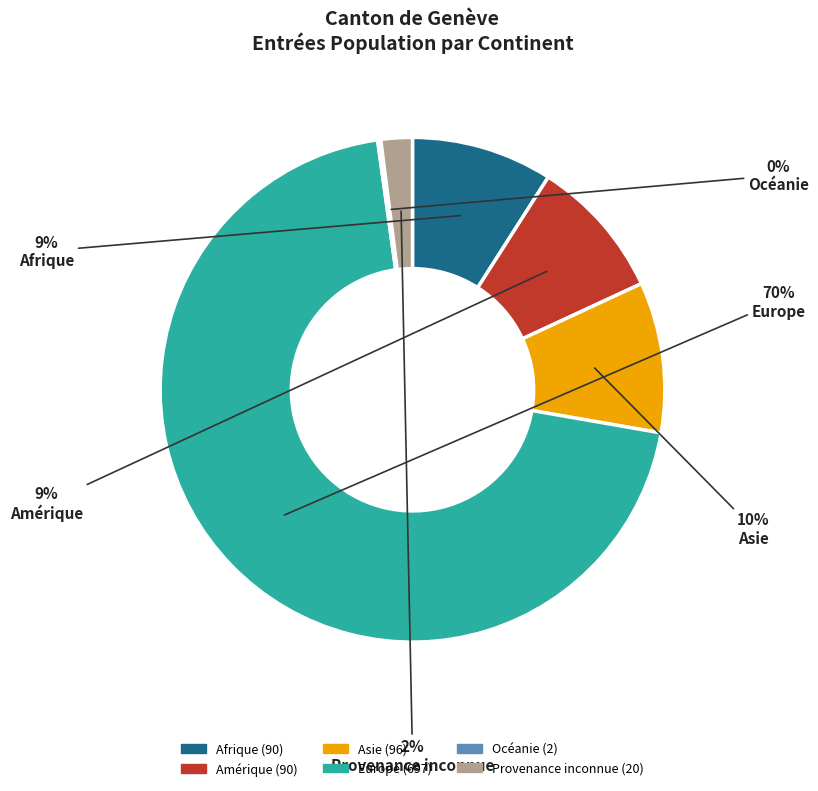

The Afrique slice represents 24% of the pie. True or false?

False